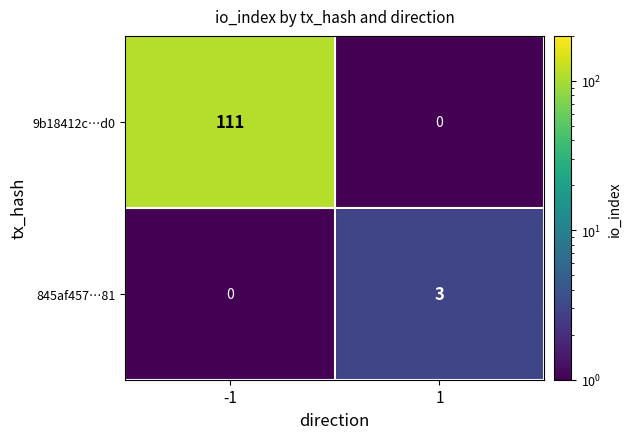

What is the maximum value for 845af457…81?

3